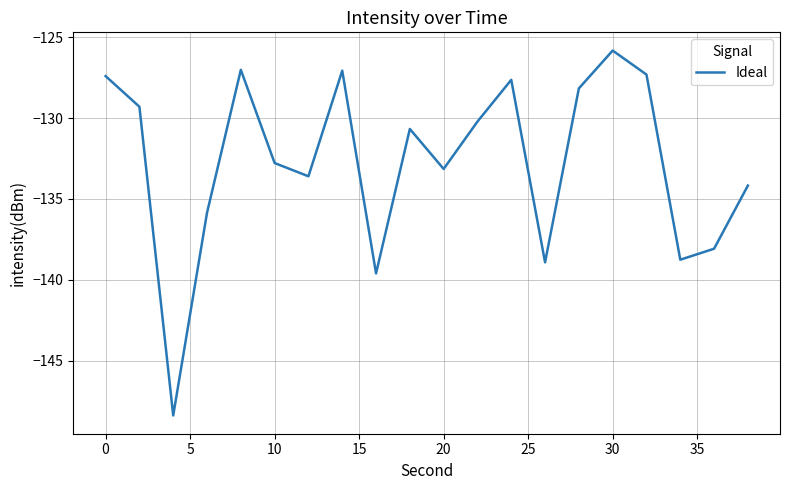

What is the maximum value shown in the chart?

-125.8